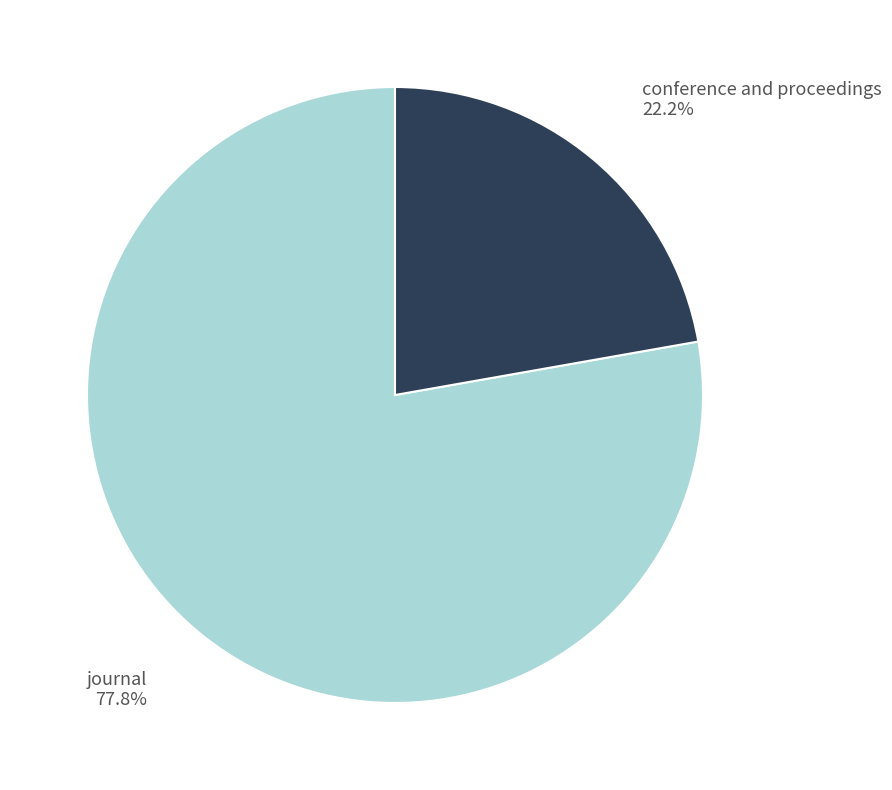

The conference and proceedings slice represents 33% of the pie. True or false?

False